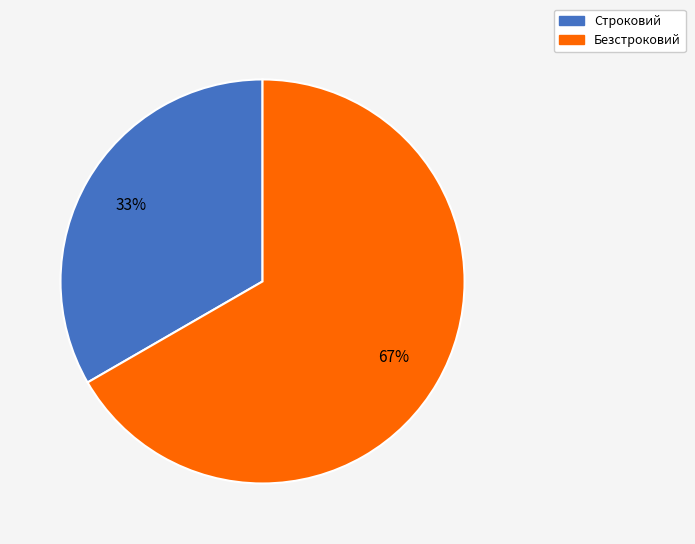

To the nearest percent, what portion does Строковий represent?

33%